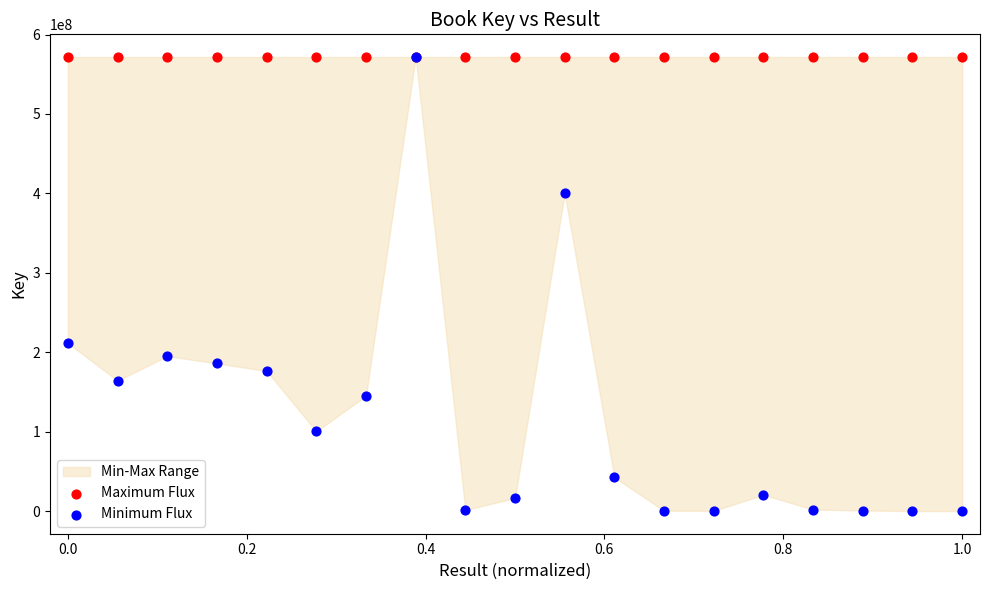

In the Minimum Flux series, what Y value is closest to 285832828?

211515793